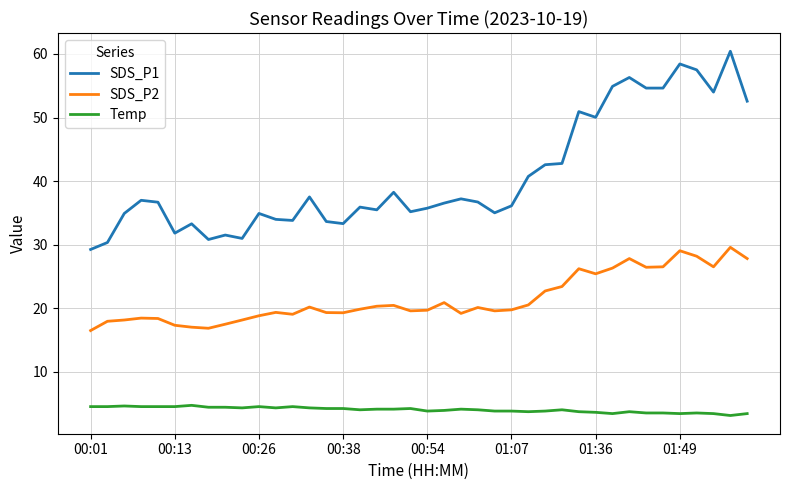

What is the sum of all Temp values?

160.4